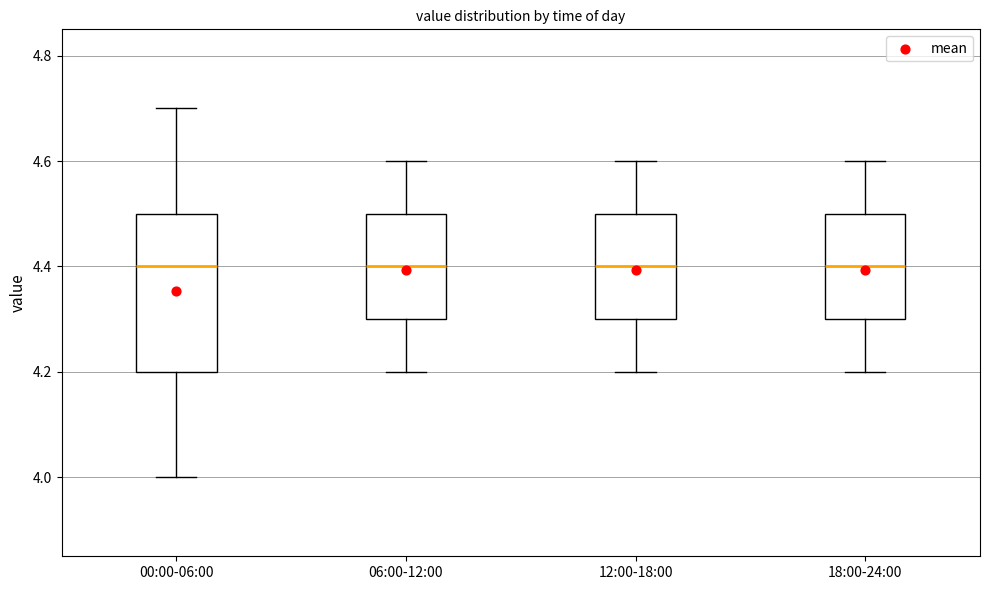

Reading left to right, read every box against the y-axis: the position of its median line, the range the box covers, and the ends of its whiskers. The values are not printed on the chart, so give them approximately, as read against the axis.

00:00-06:00: median 4.4, box 4.2 to 4.5, whiskers 4.0 to 4.7
06:00-12:00: median 4.4, box 4.3 to 4.5, whiskers 4.2 to 4.6
12:00-18:00: median 4.4, box 4.3 to 4.5, whiskers 4.2 to 4.6
18:00-24:00: median 4.4, box 4.3 to 4.5, whiskers 4.2 to 4.6